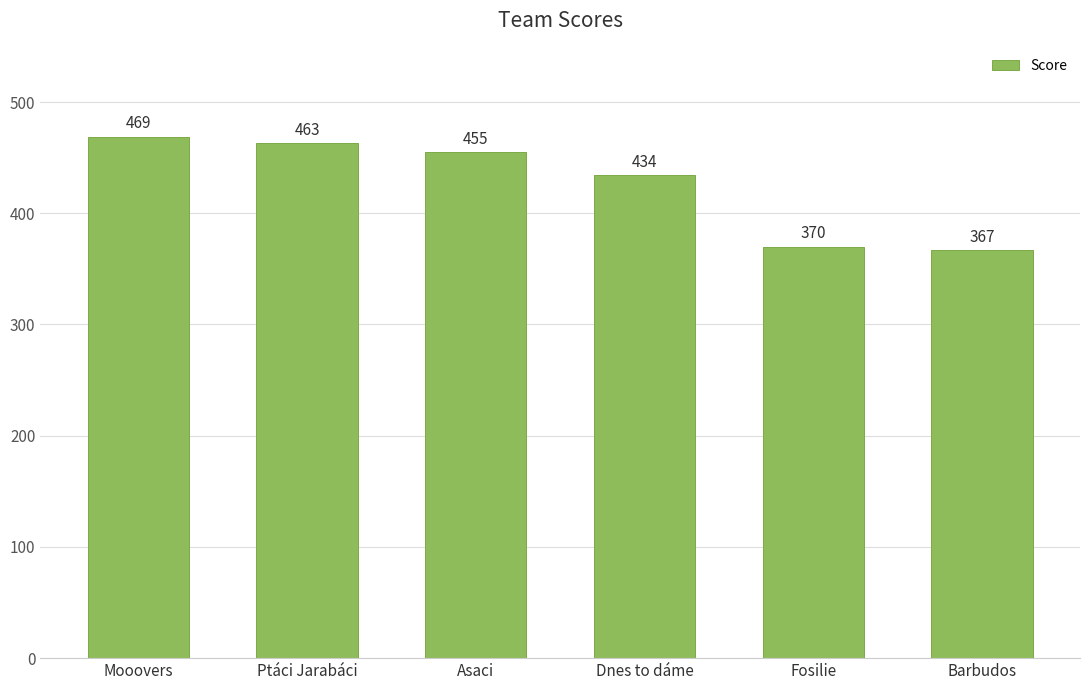

The value at Barbudos is 556. True or false?

False